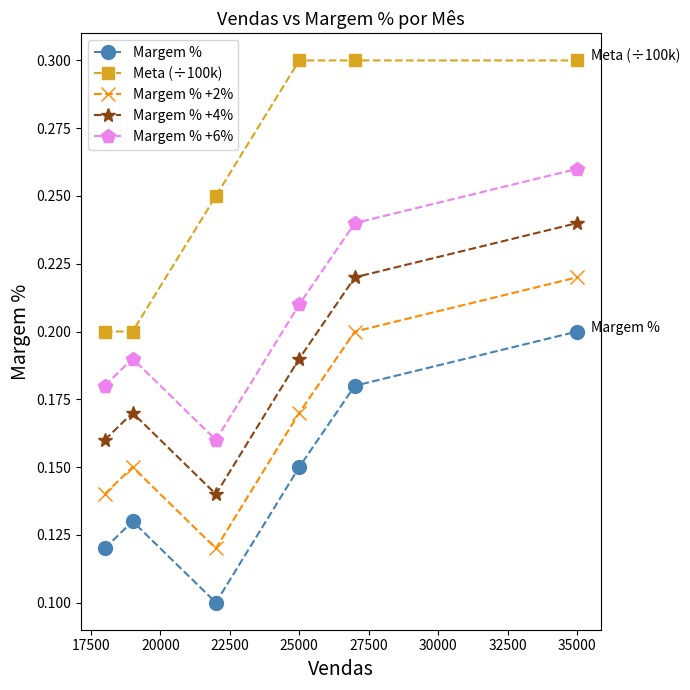

Does the chart display data point markers on the line(s)?

Yes